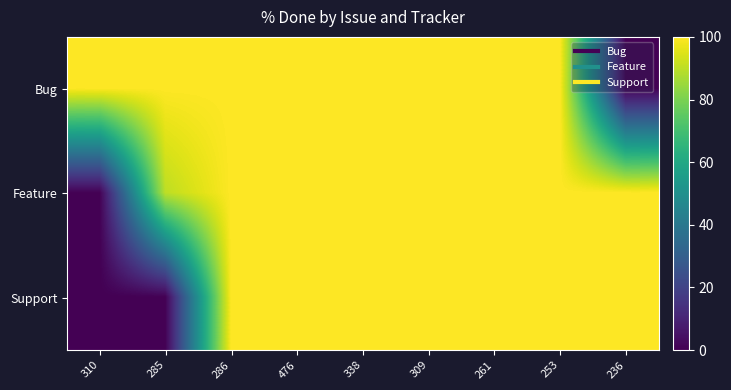

At how many categories does at least one series exceed 13?

9